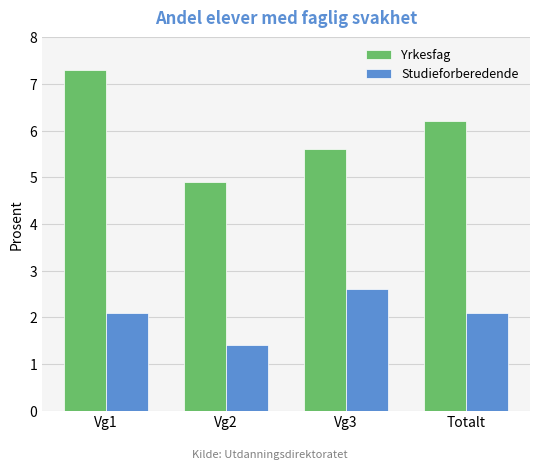

What is the difference between the highest and lowest values at Vg2?

3.5